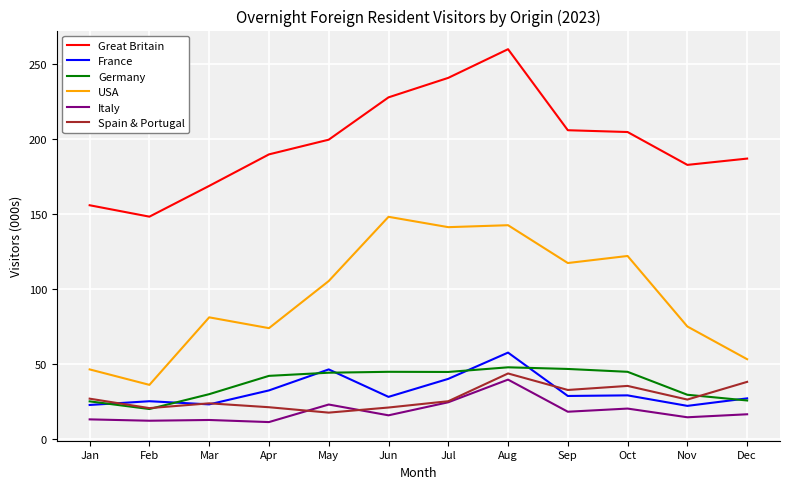

The USA series shows 191.9 at Sep. True or false?

False